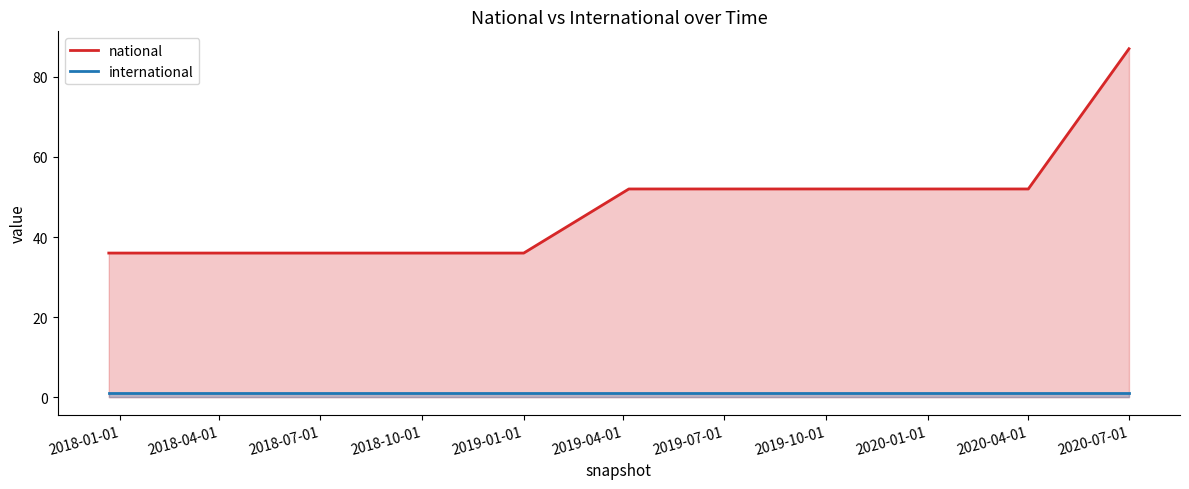

Rank the series by their maximum value, from highest to lowest.

national, international